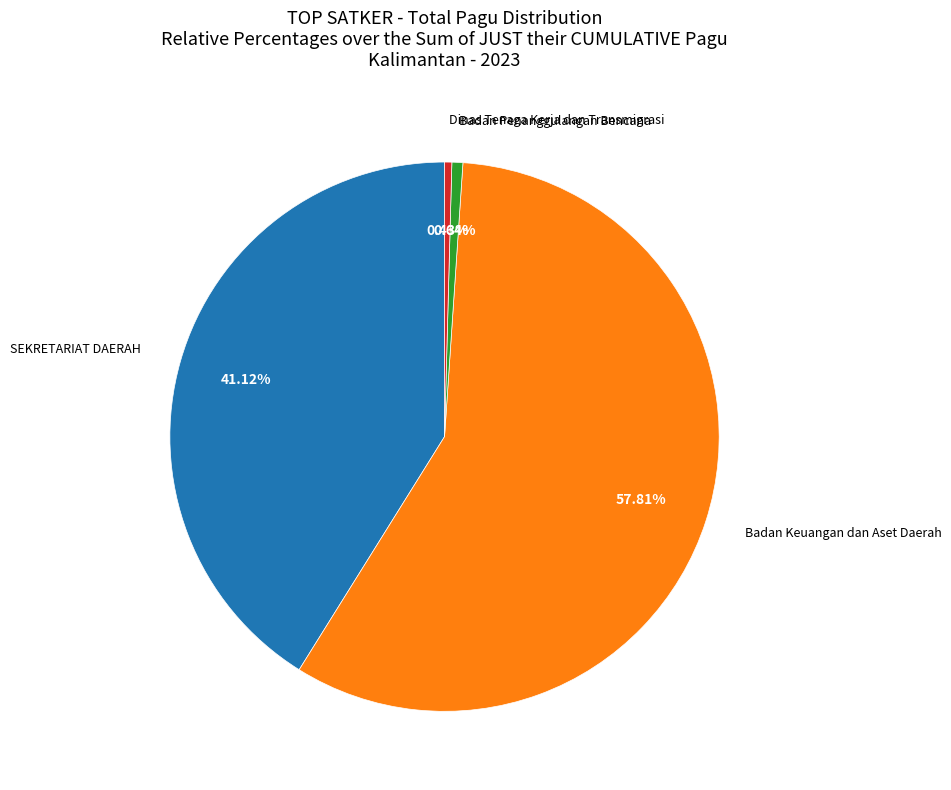

Is there a majority slice in this chart?

Yes